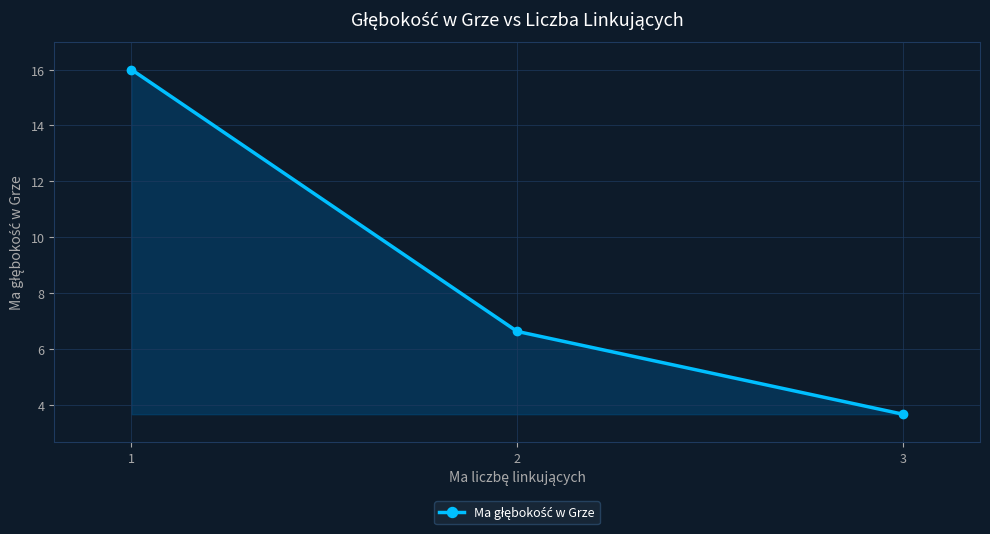

What is the ratio of the value at 3 to the value at 1?

0.2